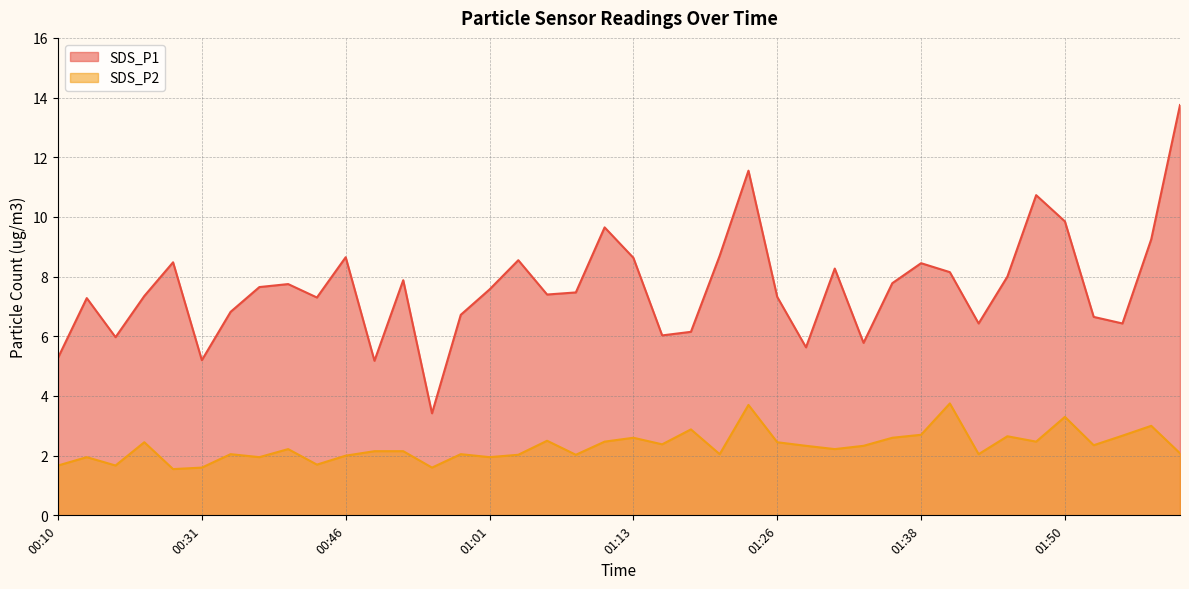

What is the sum of all SDS_P1 values?

305.1